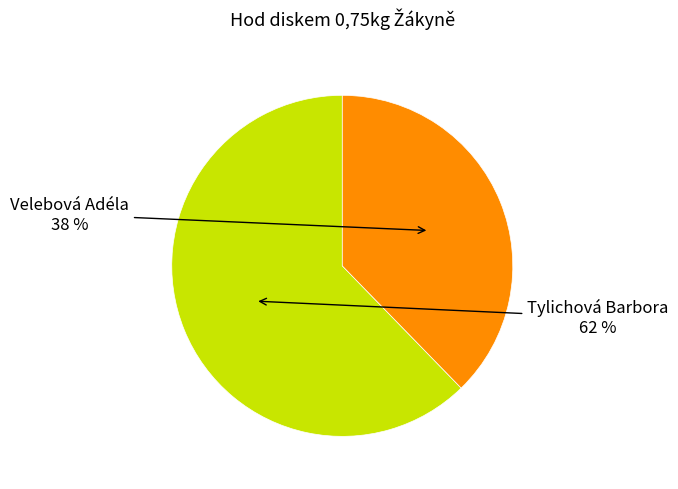

Which category accounts for the majority?

Tylichová Barbora